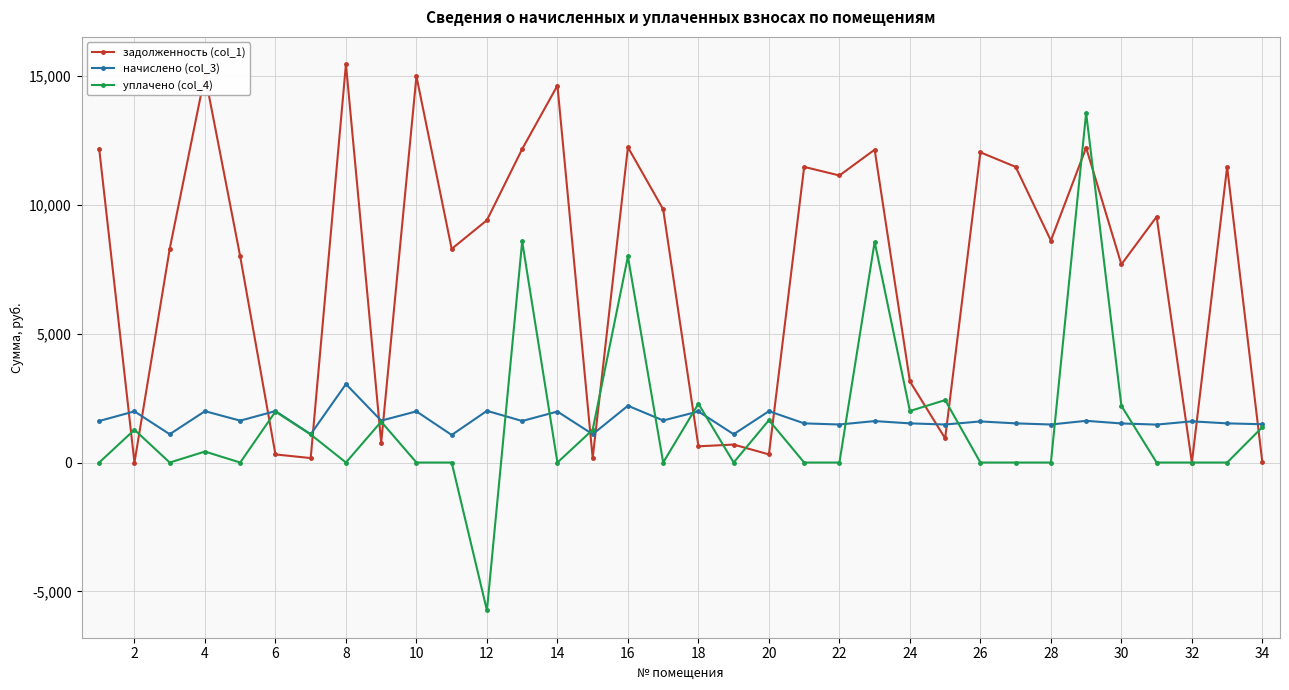

Which series has the largest total across all categories?

задолженность (col_1)